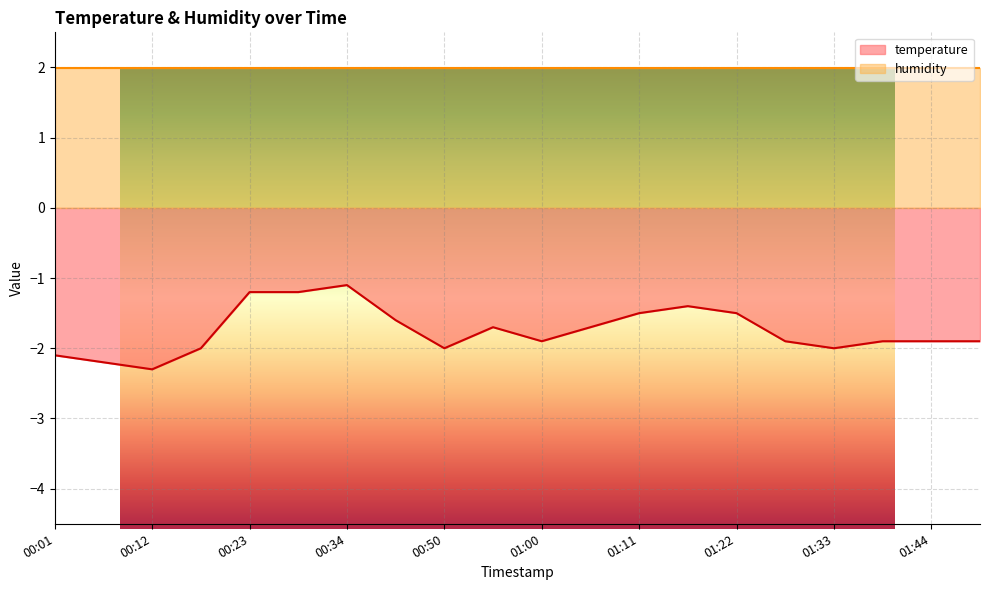

Between 00:34 and 00:28, which is larger?

00:34